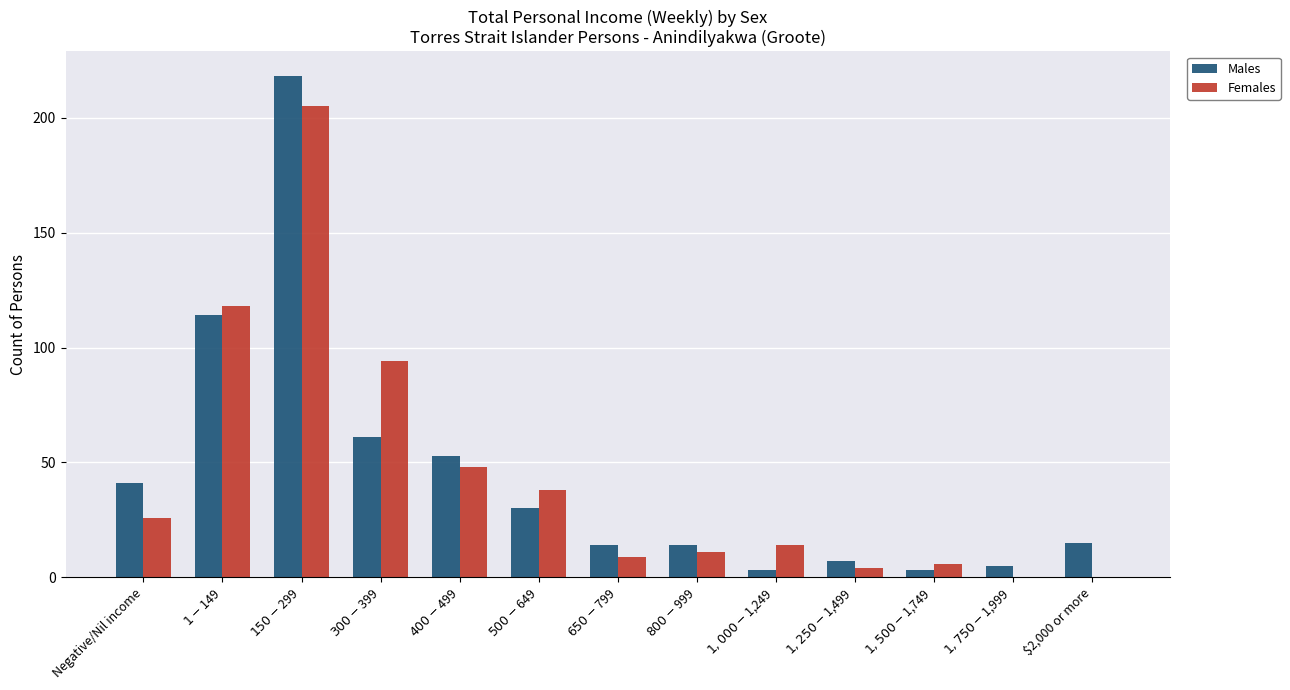

Where is Males nearest to the value 110?

$1-$149